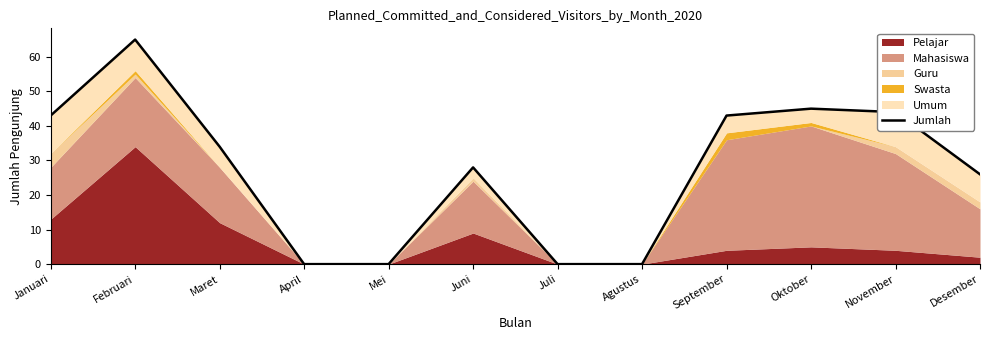

What position from the right is Oktober?

3